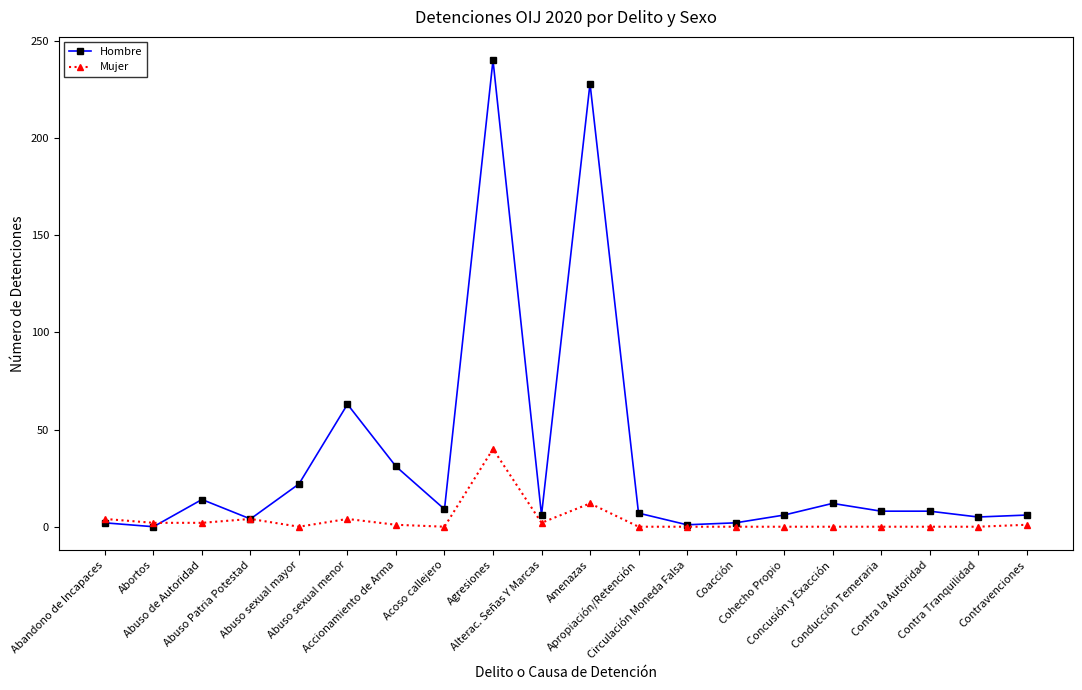

Which series has the largest total across all categories?

Hombre